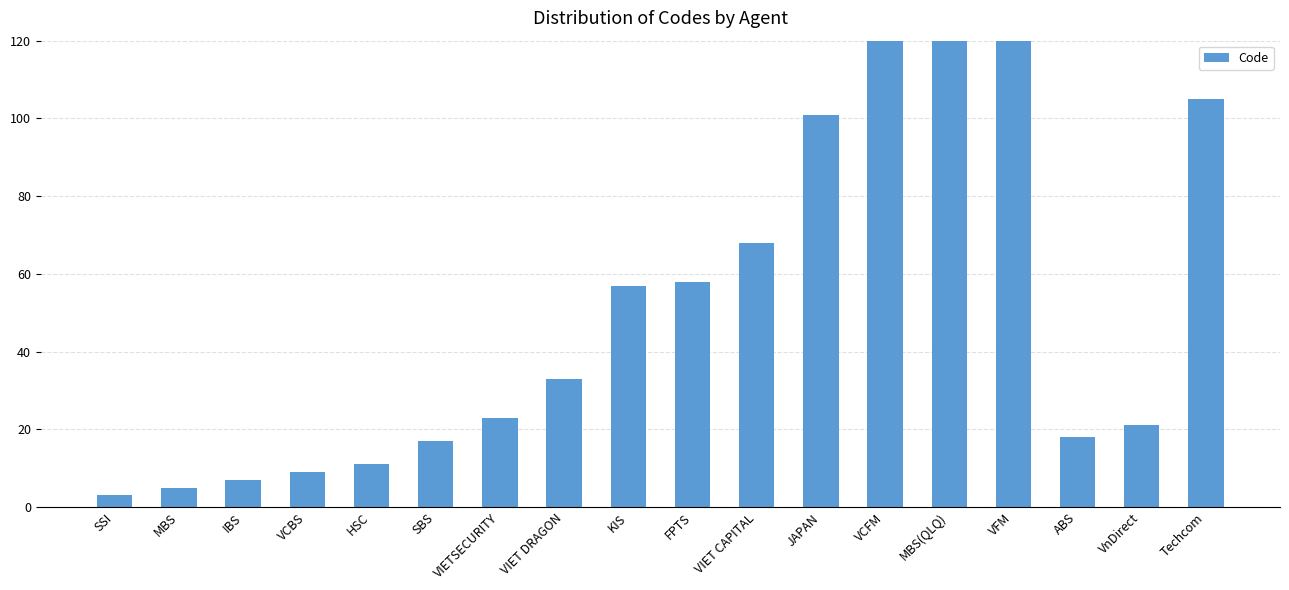

Which label corresponds to the largest value in the chart?

VFM